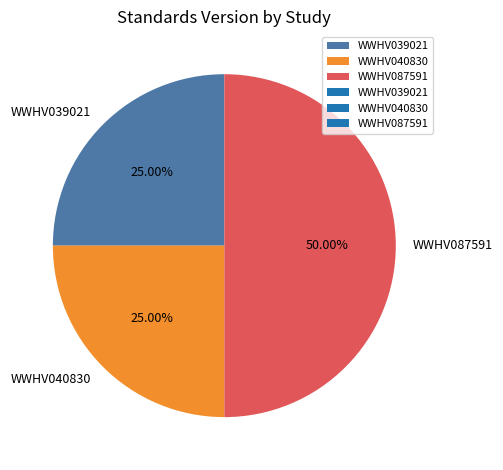

What is the largest slice in the pie chart?

WWHV087591